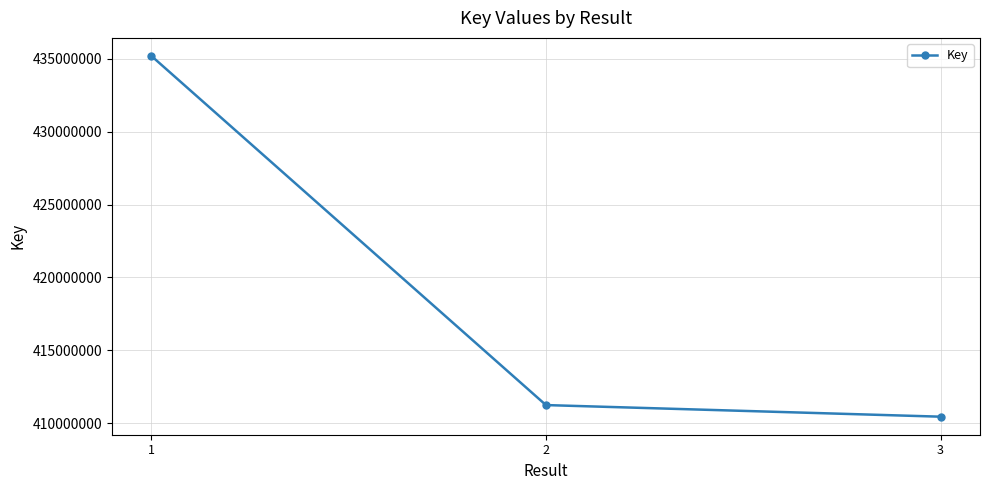

At which label does the data first exceed 411248856?

1